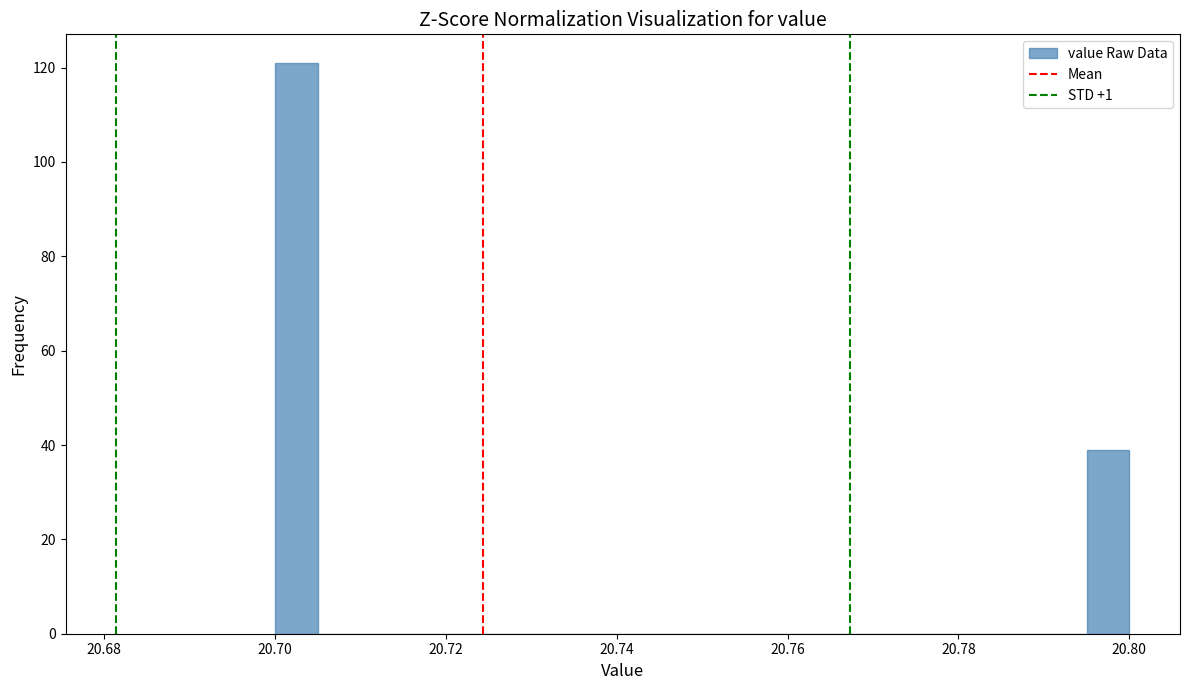

Around what value on the x-axis is the tallest bar? Give the approximate position of its centre, as read against the axis.

20.702